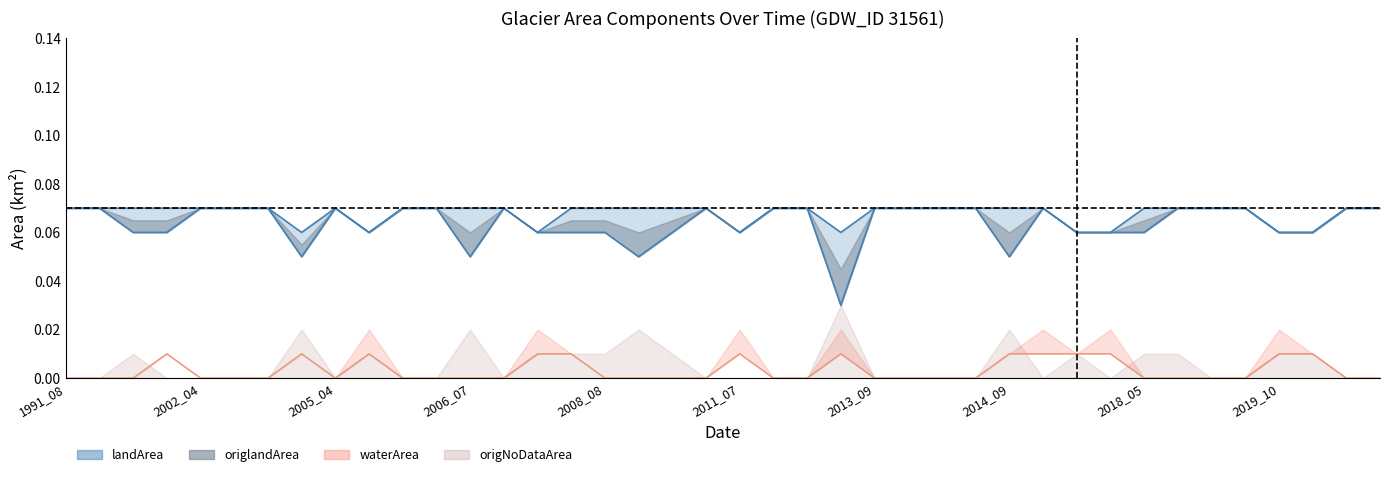

What is the total value across all series at 2005_05?

0.1